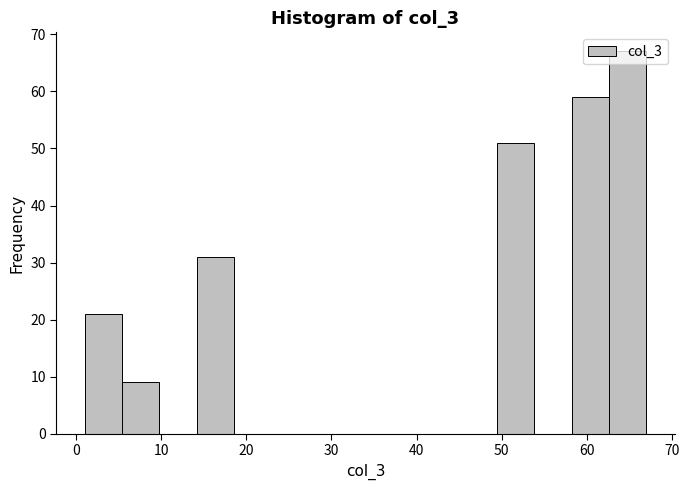

Reading left to right, transcribe this chart: for each bar, give the range it covers on the x-axis and its height. Neither the bar edges nor the heights are printed on the chart, so give them approximately, as read against the axes.

1.0 to 5.4: 21
5.4 to 9.8: 9
9.8 to 14.2: 0
14.2 to 18.6: 31
18.6 to 23.0: 0
23.0 to 27.4: 0
27.4 to 31.8: 0
31.8 to 36.2: 0
36.2 to 40.6: 0
40.6 to 45.0: 0
45.0 to 49.4: 0
49.4 to 53.8: 51
53.8 to 58.2: 0
58.2 to 62.6: 59
62.6 to 67.0: 67